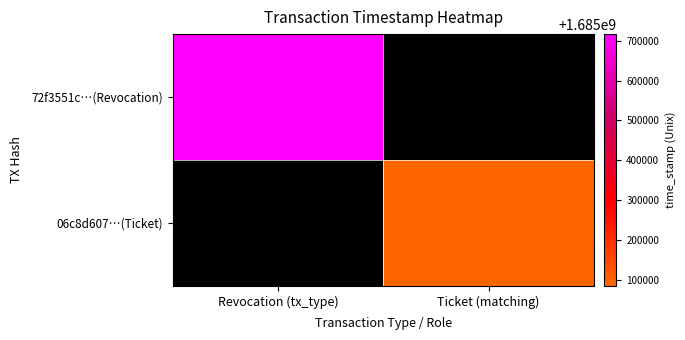

Reading right to left, extract all data points from this chart.

72f3551c…(Revocation): Ticket (matching)=0	Revocation (tx_type)=1685716894
06c8d607…(Ticket): Ticket (matching)=1685085060	Revocation (tx_type)=0